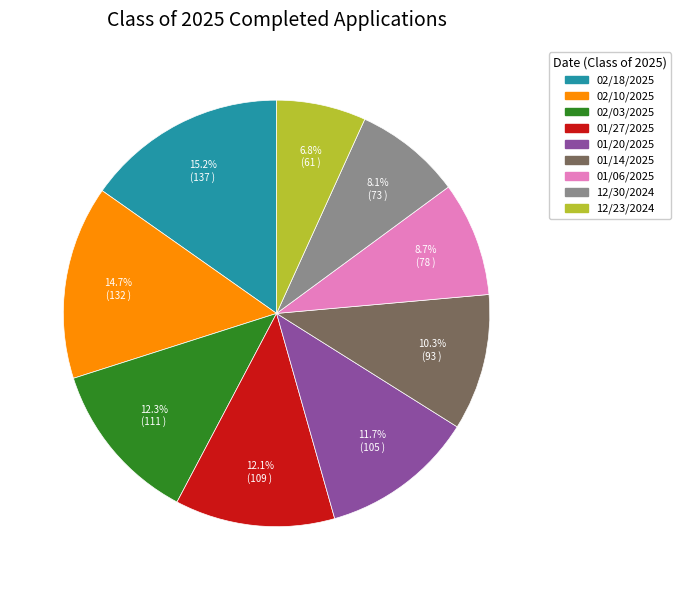

What is the smallest slice in the pie chart?

12/23/2024